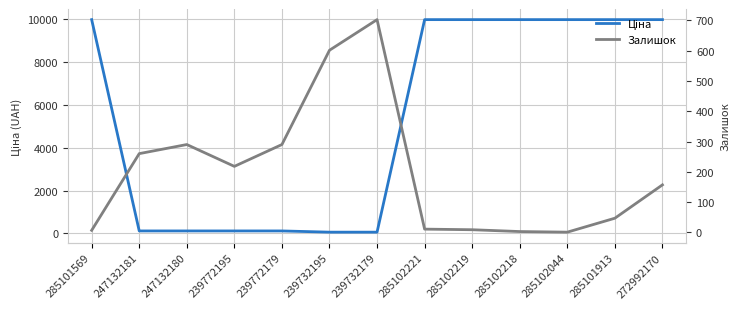

What is the label of the 11th point from the right?

247132180